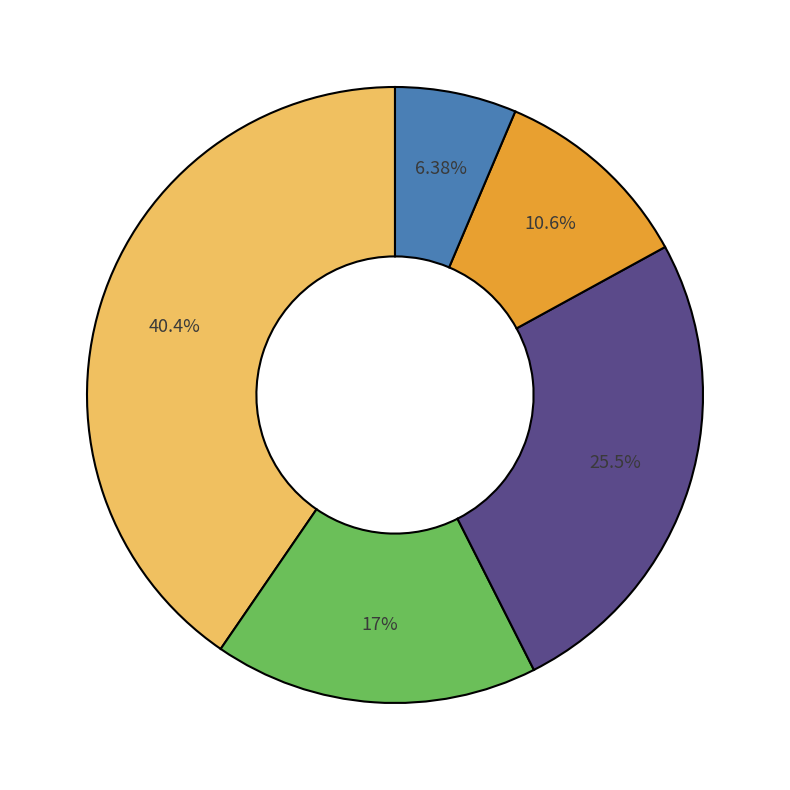

Is there a majority slice in this chart?

No